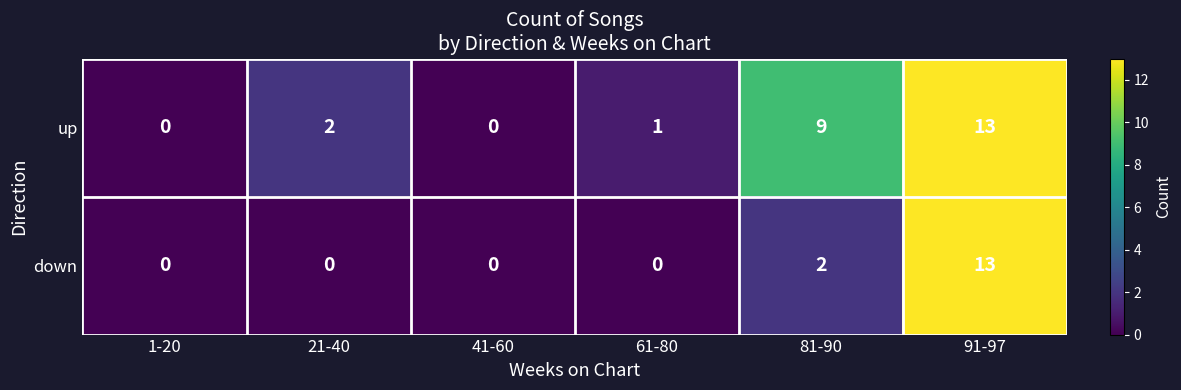

Reading right to left, extract all data points from this chart.

up: 13	9	1	0	2	0
down: 13	2	0	0	0	0